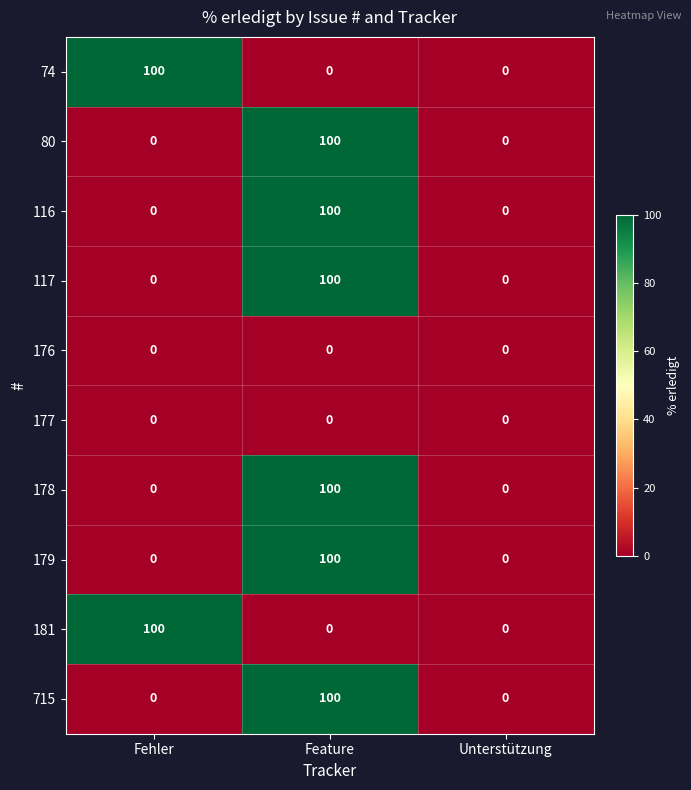

What is the total value across all series at Fehler?

200